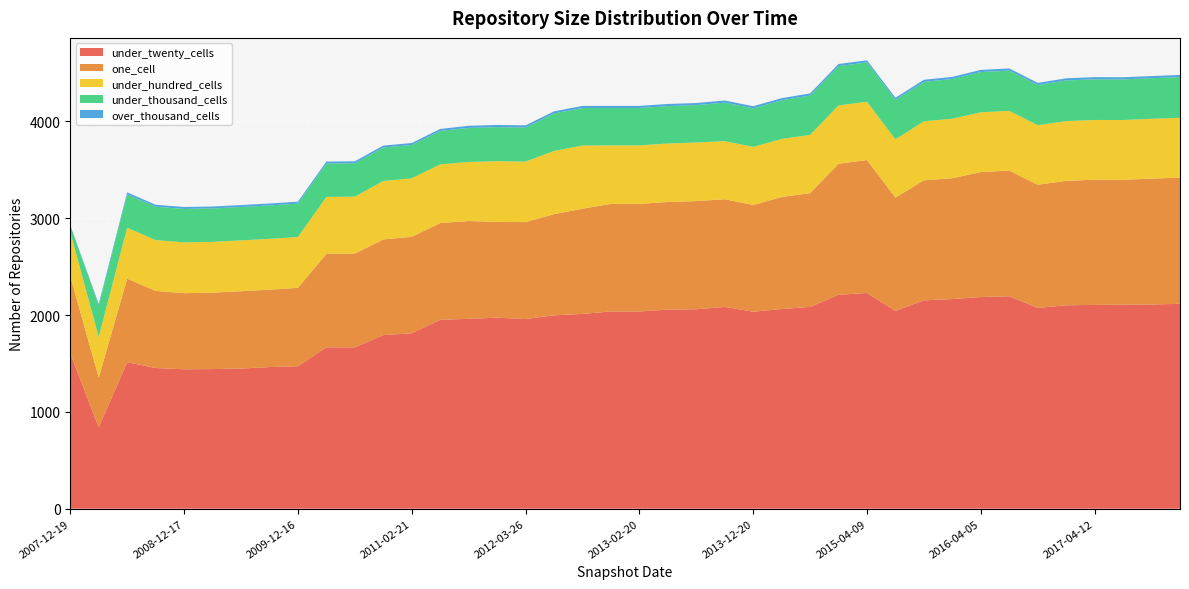

Reading left to right, extract all data points from this chart.

under_twenty_cells: 1604	841	1513	1453	1440	1442	1447	1463	1471	1667	1666	1793	1812	1951	1961	1973	1959	1997	2012	2037	2037	2056	2060	2084	2035	2062	2084	2209	2228	2043	2152	2165	2186	2194	2074	2101	2105	2106	2109	2116
one_cell: 796	514	863	796	786	789	799	799	810	965	969	988	996	999	1010	989	1001	1045	1086	1111	1111	1112	1117	1112	1102	1157	1175	1354	1373	1170	1240	1248	1291	1298	1272	1285	1293	1291	1300	1303
under_hundred_cells: 459	419	526	525	525	525	525	525	525	588	588	604	604	606	610	627	625	653	653	604	604	604	605	600	600	600	602	602	602	602	609	615	617	617	615	617	617	617	618	618
under_thousand_cells: 68	320	345	345	345	345	345	345	345	345	345	345	345	346	352	352	352	387	387	386	386	386	386	398	398	399	406	406	406	407	407	410	416	416	415	420	420	420	419	421
over_thousand_cells: 1	20	20	20	20	20	20	20	20	20	20	20	20	20	22	22	22	22	22	22	22	22	22	22	22	22	22	22	22	22	22	22	22	22	22	22	22	22	22	22